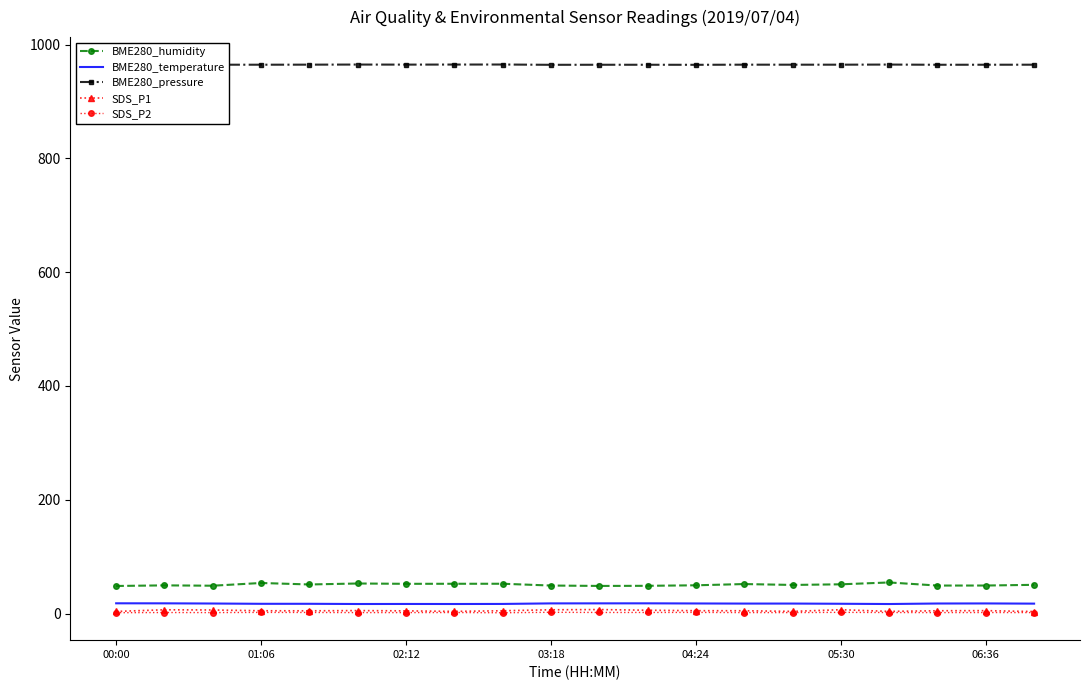

True or false: BME280_humidity and SDS_P2 cross at least once.

False